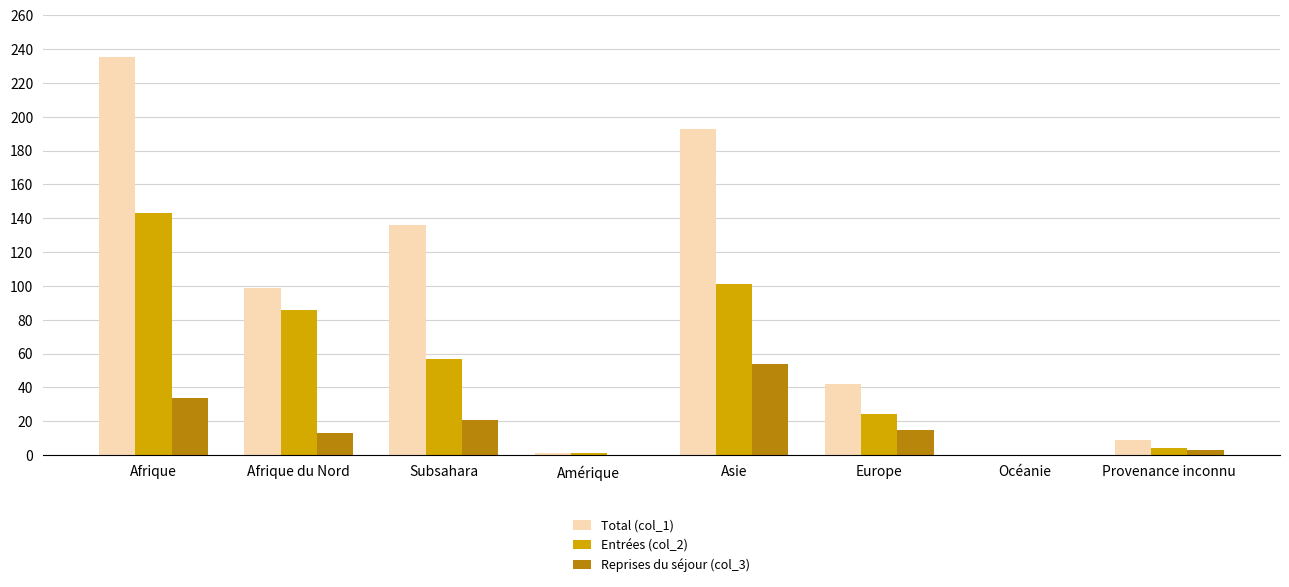

What is the greatest value displayed?

235